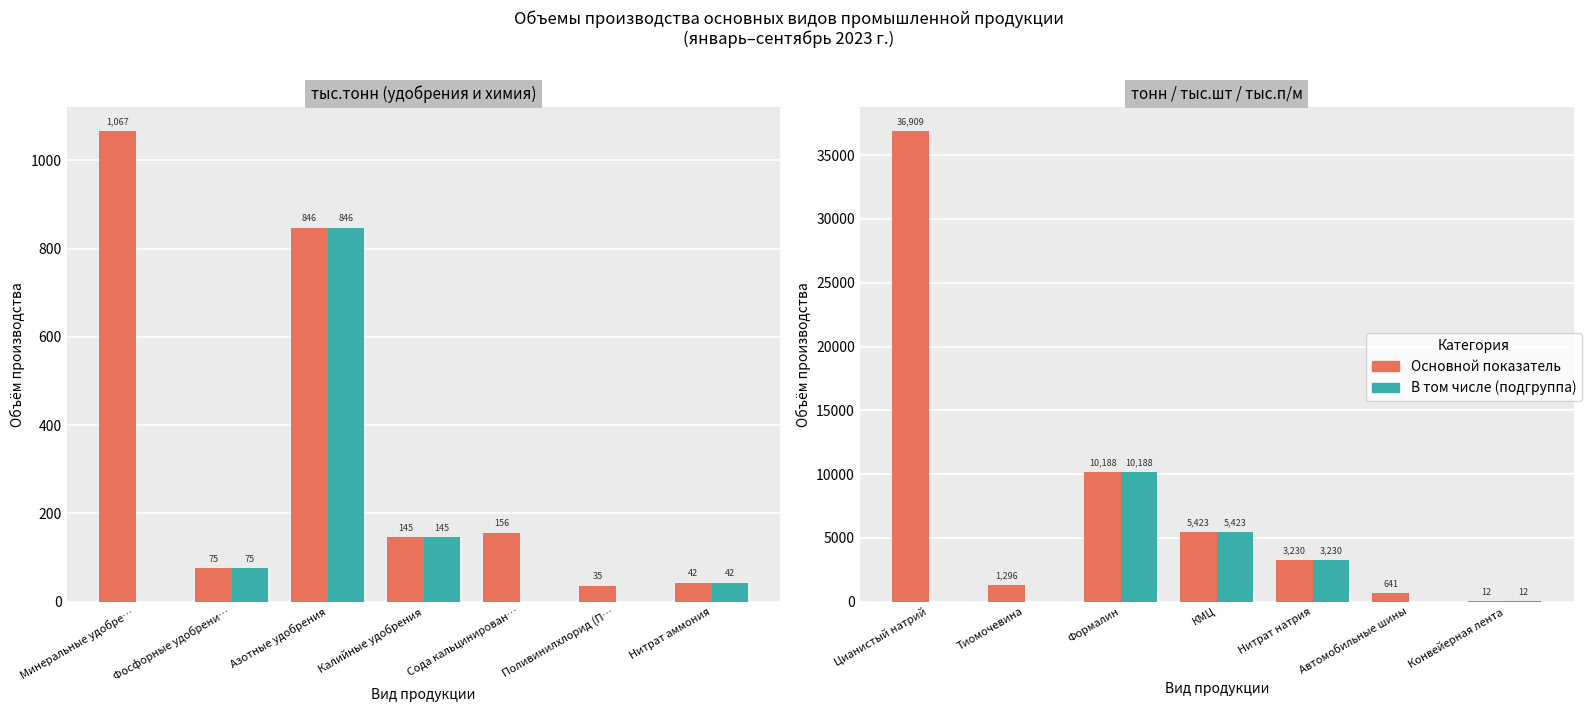

How many groups of bars are there?

7